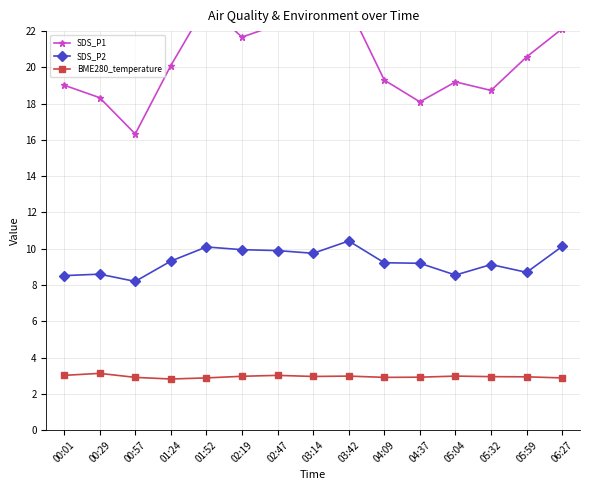

The SDS_P1 series shows 39.3 at 01:52. True or false?

False